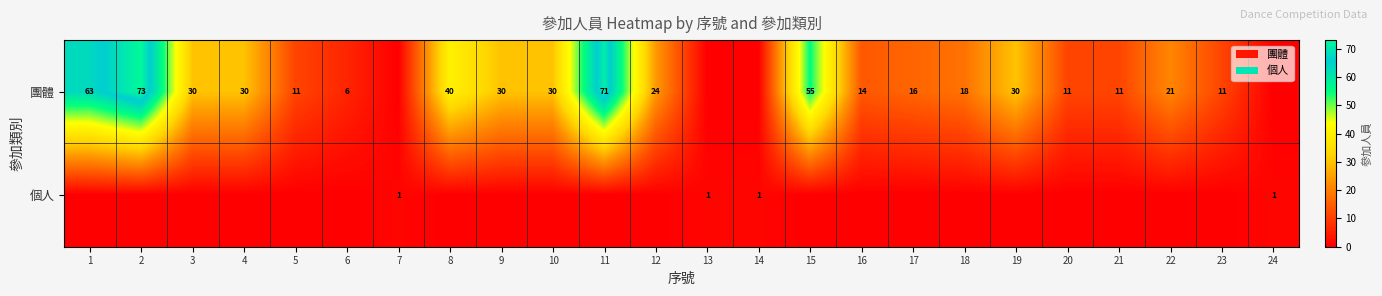

Is the value of 個人 at 7 greater than the value of 團體 at 18?

No